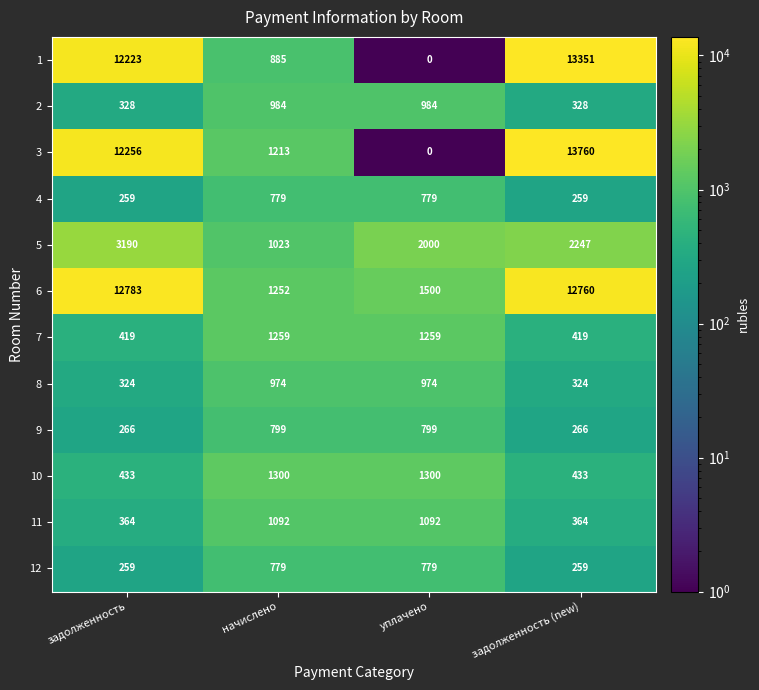

What is the difference between the 5 values at задолженность (new) and уплачено?

247